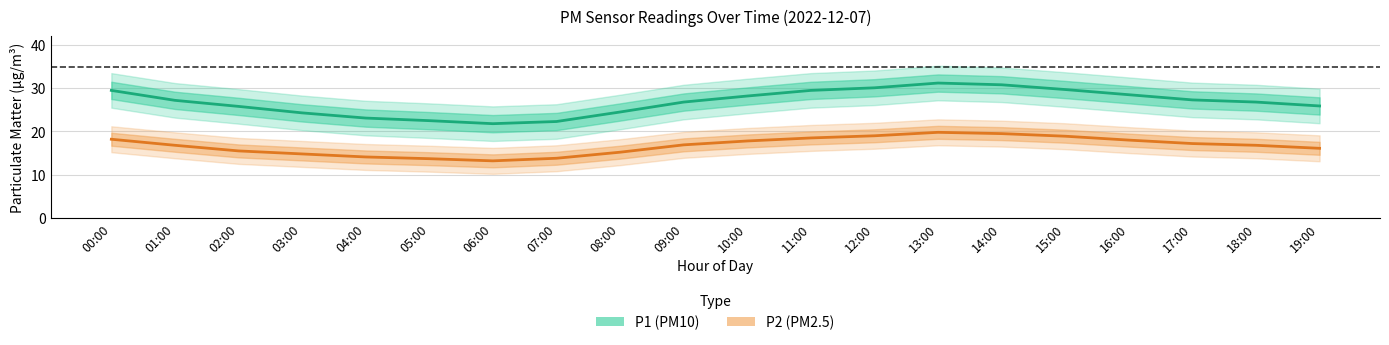

Count the number of categories in the chart.

20